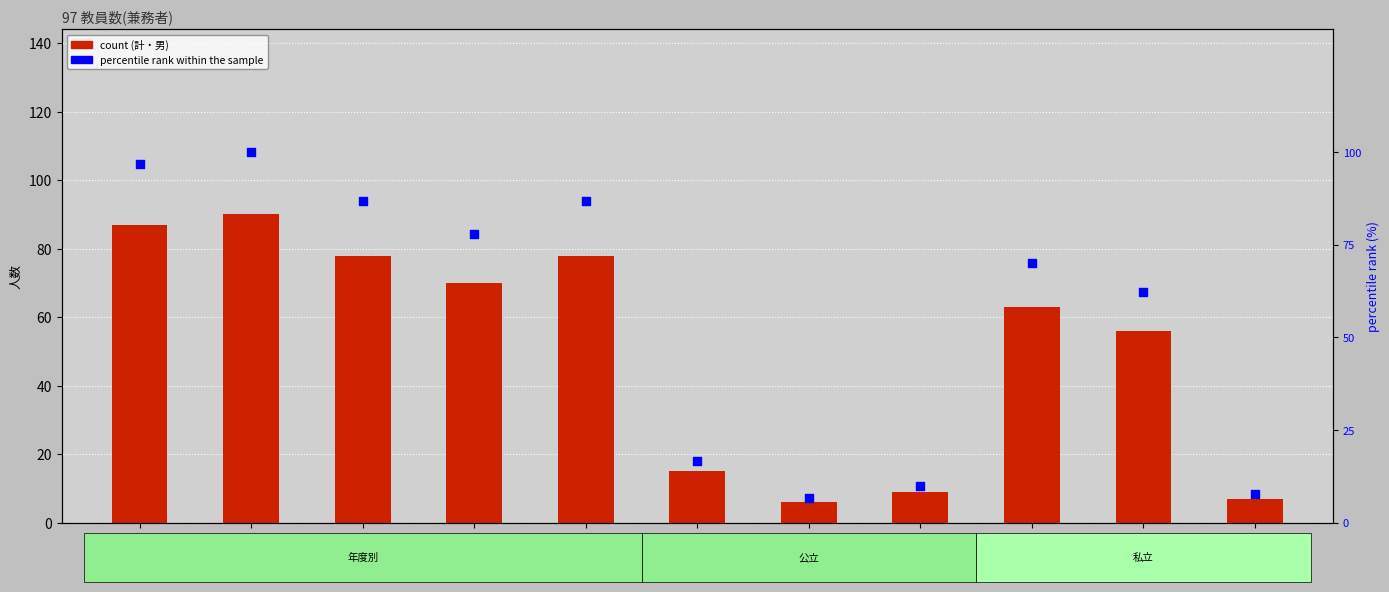

Which series has the largest total across all categories?

percentile rank within the sample